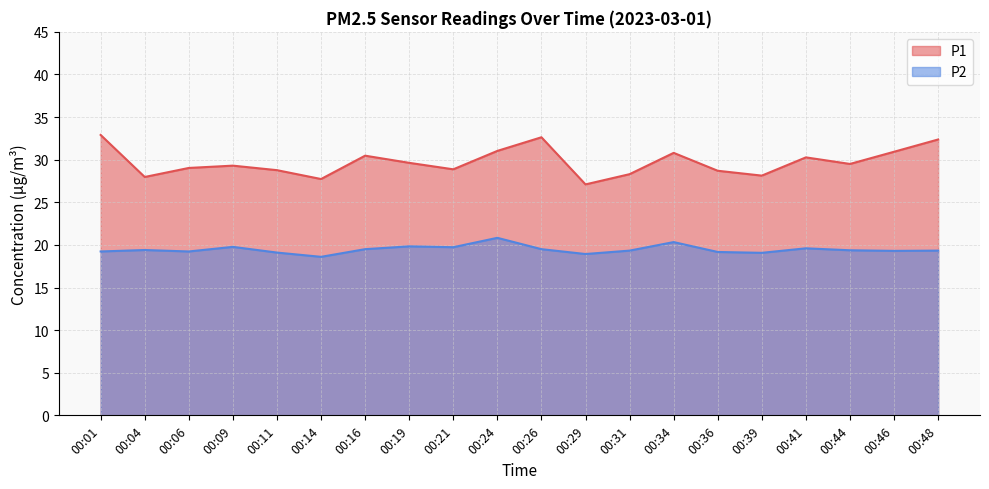

Rank the categories by P2 value from lowest to highest.

00:14, 00:29, 00:39, 00:11, 00:36, 00:01, 00:06, 00:46, 00:31, 00:48, 00:44, 00:04, 00:16, 00:26, 00:41, 00:21, 00:09, 00:19, 00:34, 00:24